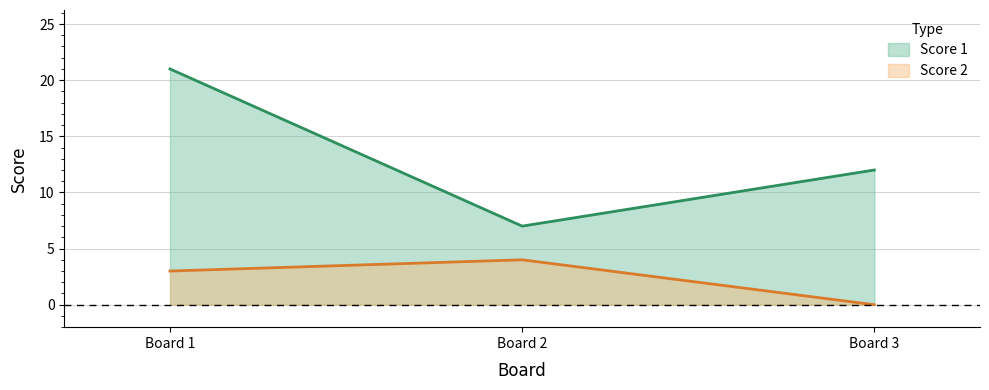

Where is Score 2 nearest to the value 2?

Board 1